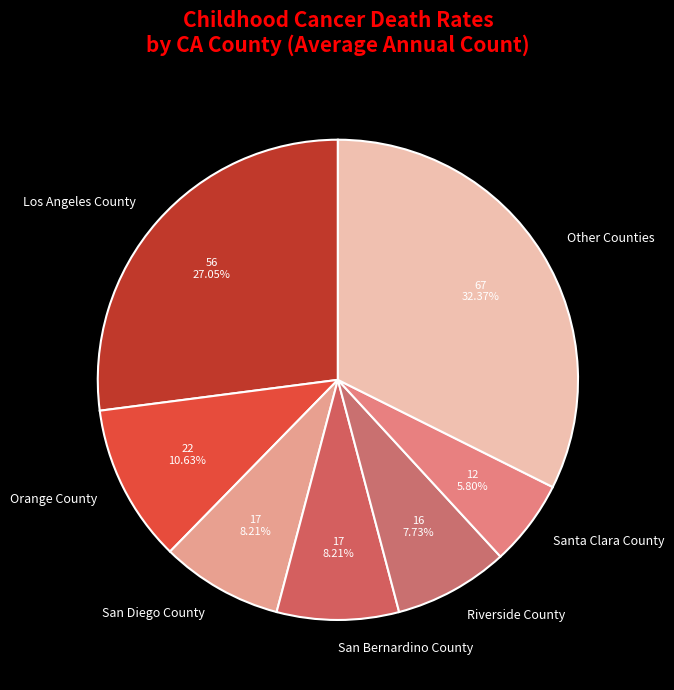

Is there any slice that represents more than half of the pie?

No